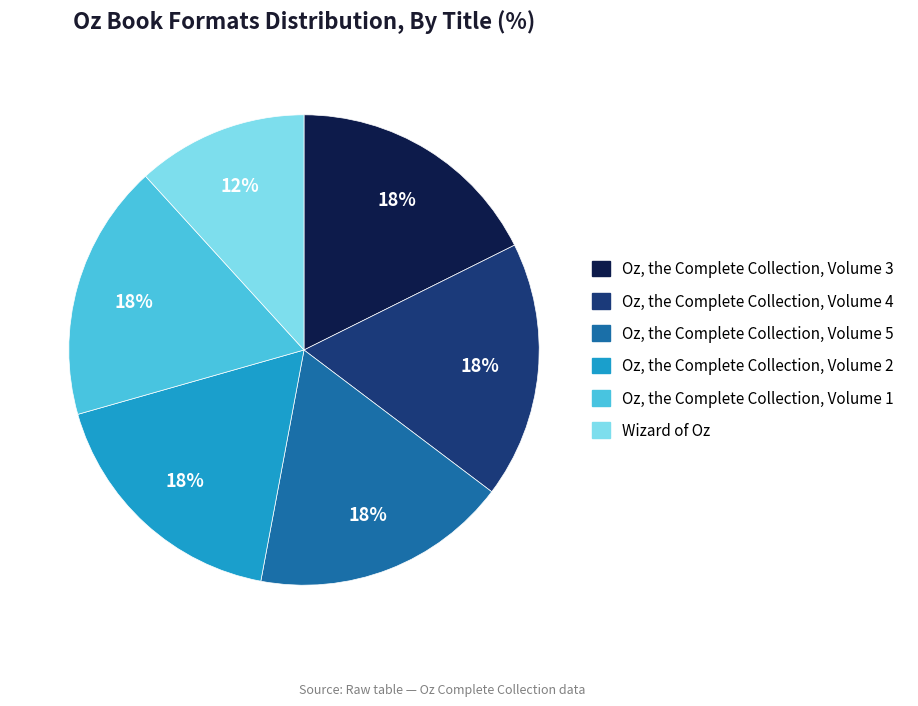

Which category has the smallest portion of the pie?

Wizard of Oz